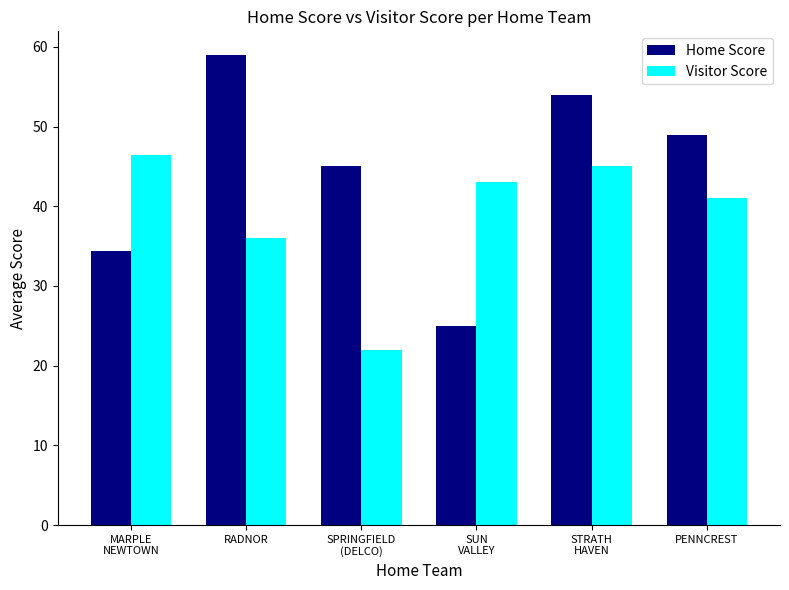

At which label does Home Score first exceed 49?

RADNOR